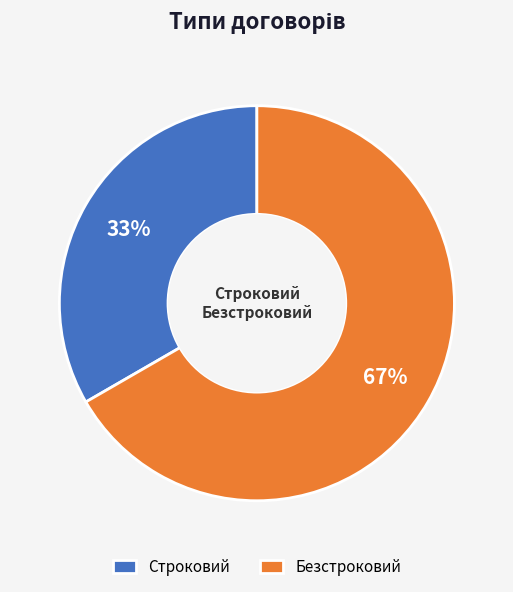

Combined, do Строковий and Безстроковий account for over 50%?

Yes